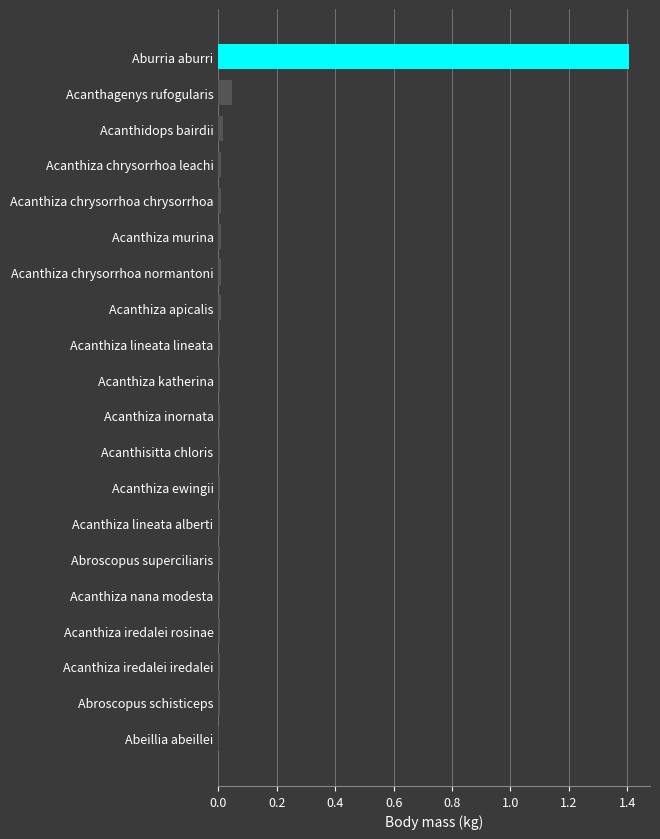

What is the average value?

0.1